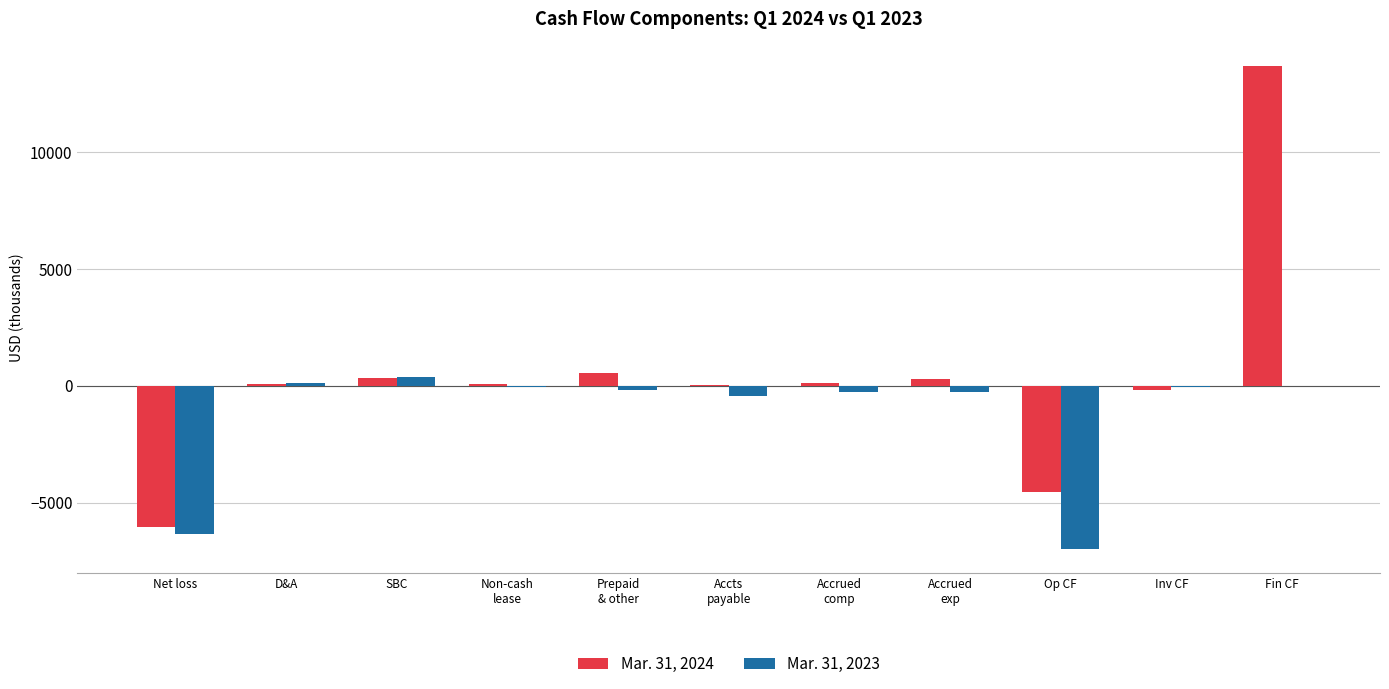

At which category is the sum across all series the highest?

Fin CF